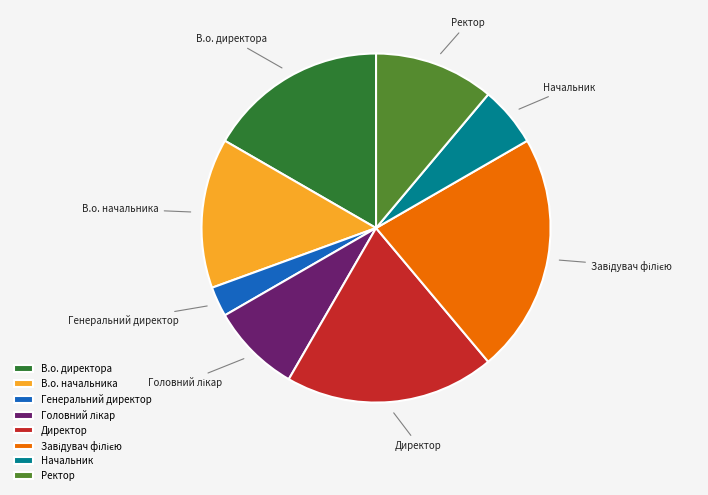

Which category has the smallest portion of the pie?

Генеральний директор